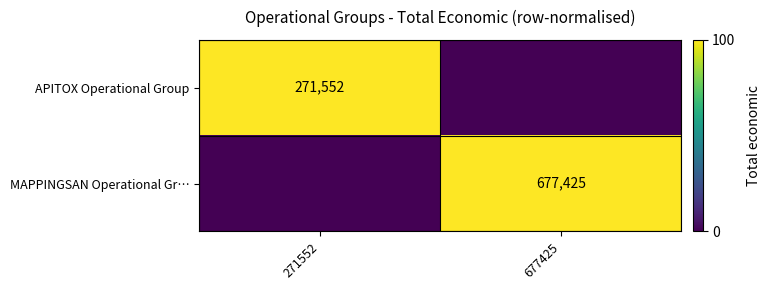

True or false: APITOX Operational Group has a value of 446222 at 271552.

False